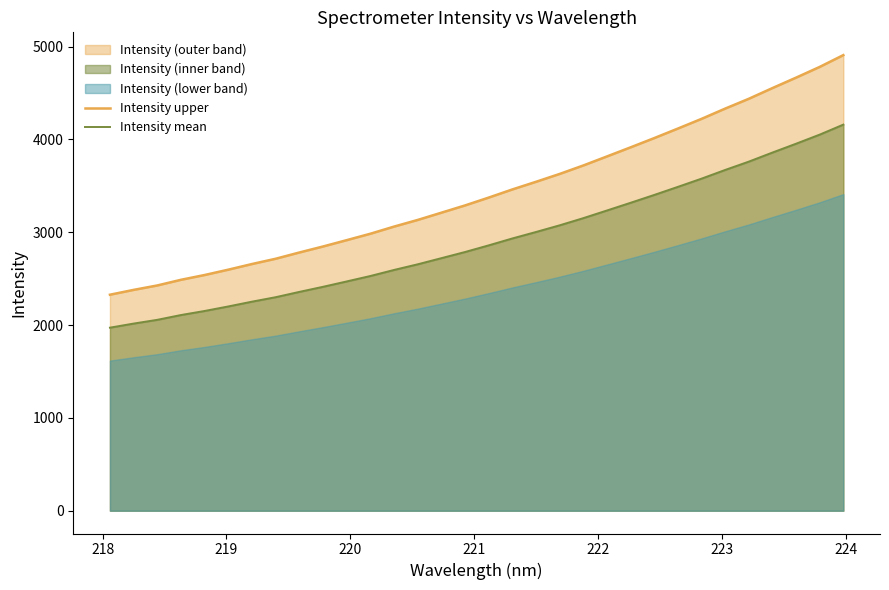

Reading right to left, list all the values displayed in this chart.

Intensity upper: 4908.6	4781.5	4665.9	4553.6	4438.1	4332.4	4221.7	4117.3	4014.6	3915.0	3817.0	3719.6	3628.4	3543.7	3461.4	3373.7	3289.1	3210.9	3132.8	3061.1	2984.2	2915.1	2846.8	2782.1	2714.8	2657.9	2597.2	2539.6	2488.0	2427.0	2379.3	2327.2
Intensity mean: 4159.8	4052.1	3954.2	3858.9	3761.1	3671.5	3577.7	3489.3	3402.2	3317.8	3234.8	3152.2	3074.9	3003.2	2933.4	2859.0	2787.4	2721.1	2654.9	2594.2	2529.0	2470.4	2412.6	2357.7	2300.7	2252.5	2201.0	2152.2	2108.4	2056.8	2016.3	1972.2